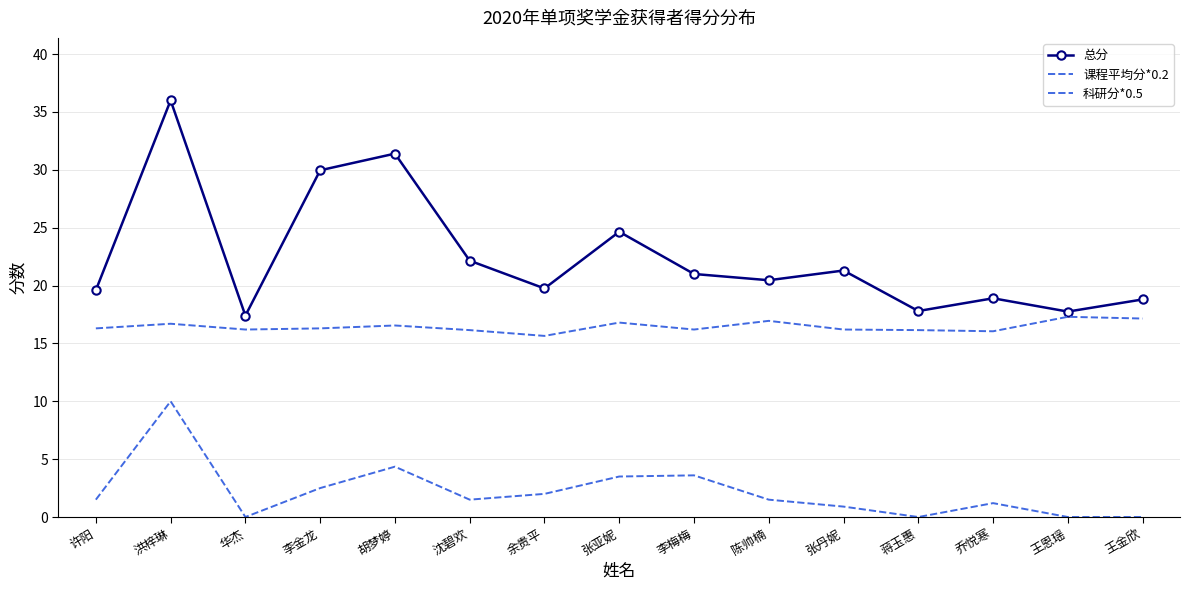

At which category is the sum across all series the highest?

洪梓琳